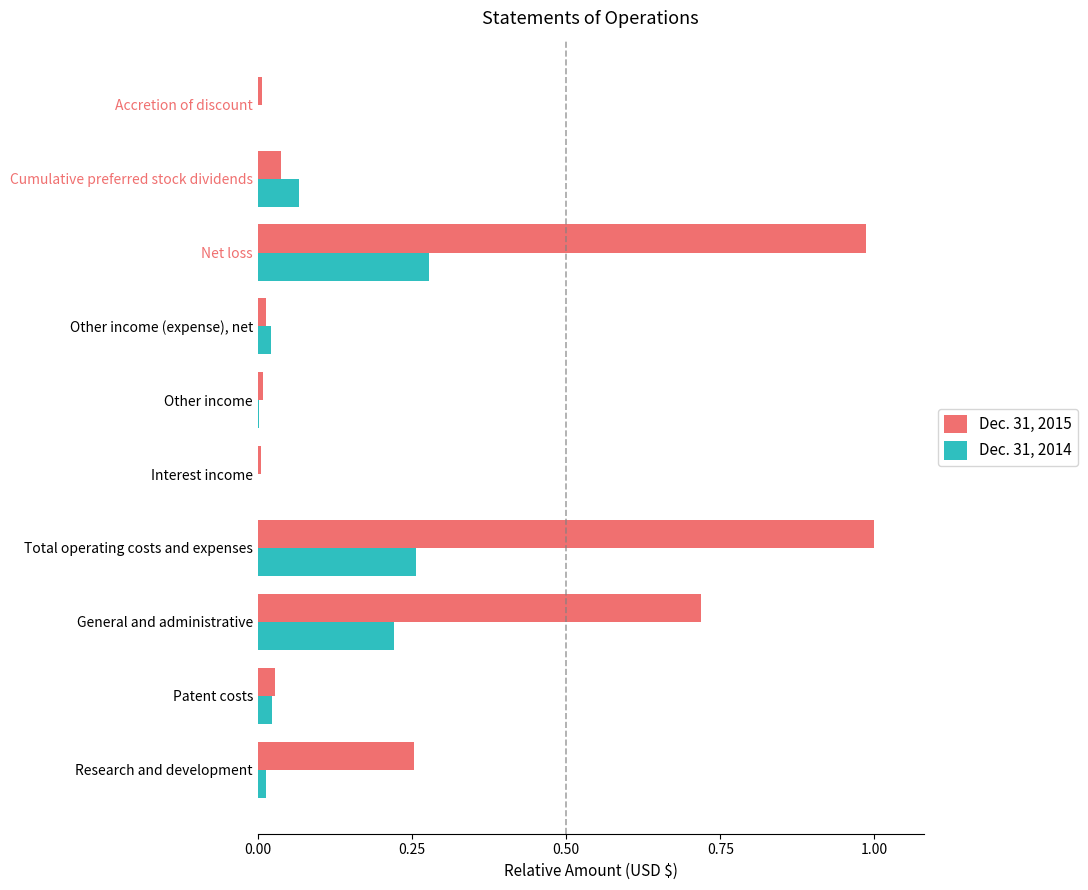

True or false: Dec. 31, 2014 has a value of 0.0 at Other income.

True